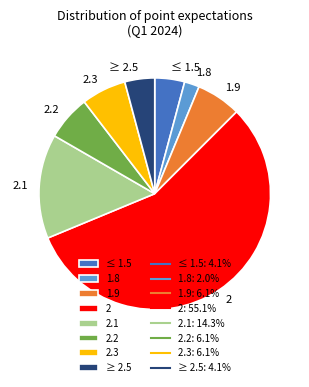

Which has a higher value, ≥ 2.5 or 1.8?

≥ 2.5